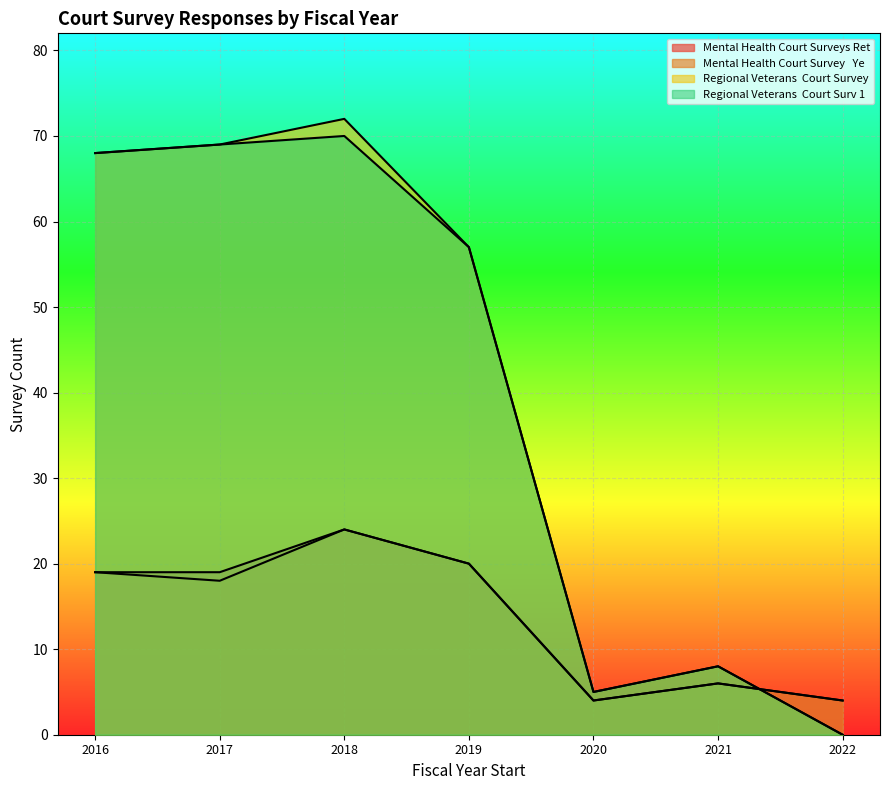

What is the difference between the maximum and second lowest values in the Regional_Veterans__Court_Survey series?

67